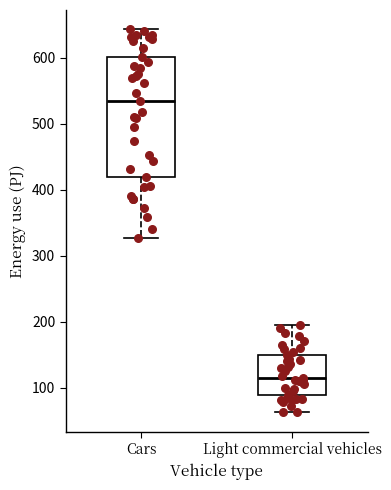

Which box's median line is the lowest?

Light commercial vehicles